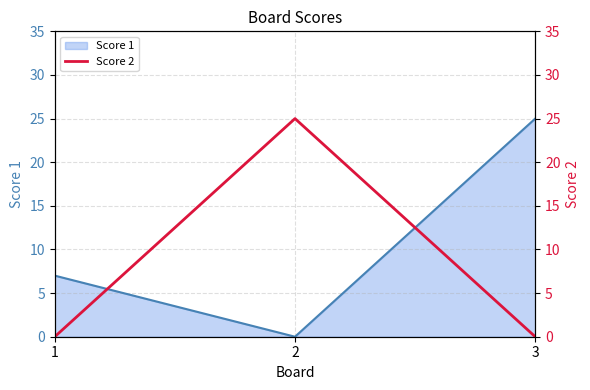

Is it true that Score 1 equals 7 at 1?

True